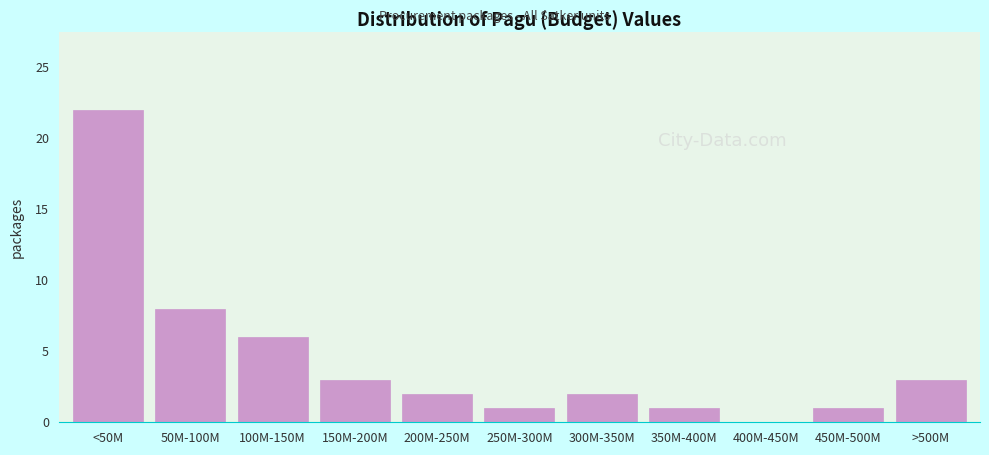

Reading right to left, extract all data points from this chart.

>500M=3	450M-500M=1	400M-450M=0	350M-400M=1	300M-350M=2	250M-300M=1	200M-250M=2	150M-200M=3	100M-150M=6	50M-100M=8	<50M=22